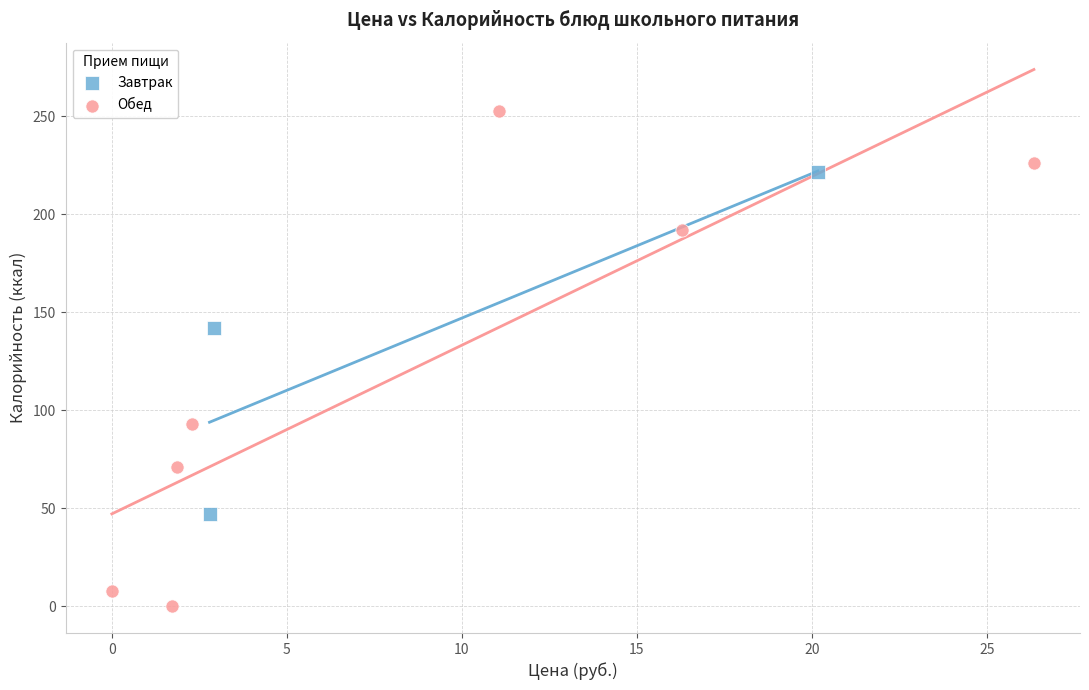

Which series has the largest Y range (max minus min)?

Обед